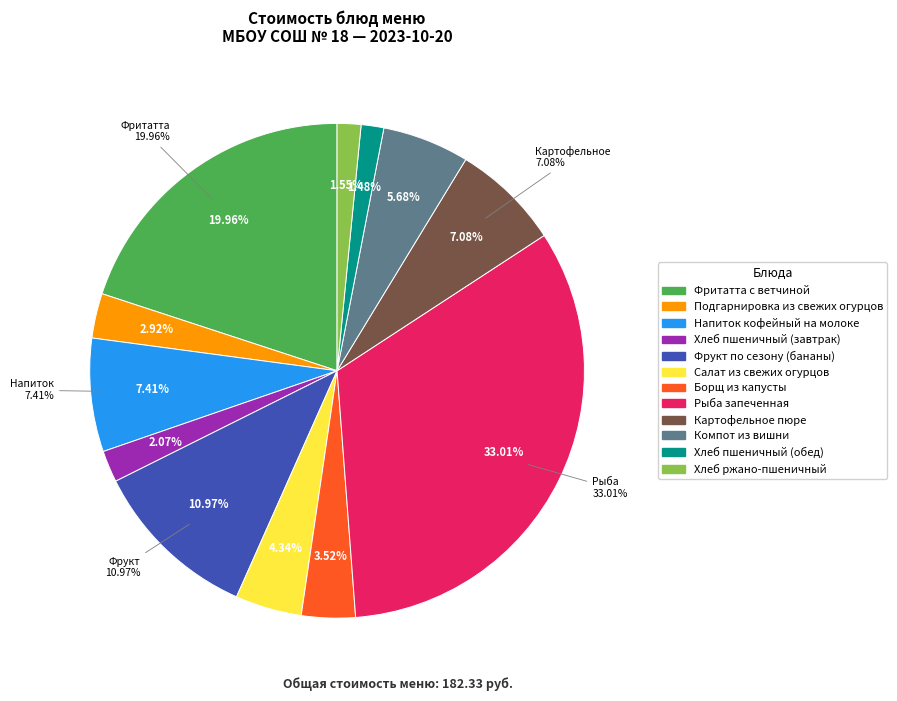

Approximately how many times larger is the value at Напиток кофейный на молоке compared to Фритатта с ветчиной?

0.4